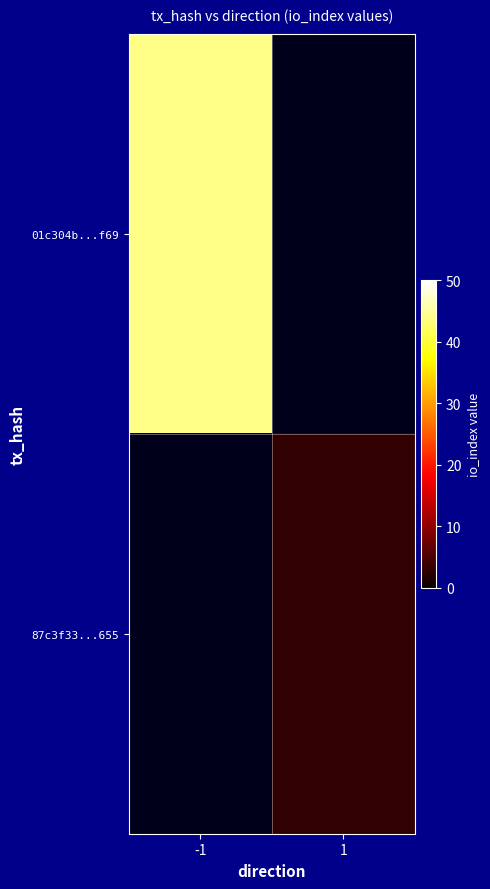

How many values in 87c3f33...655 are above zero?

1